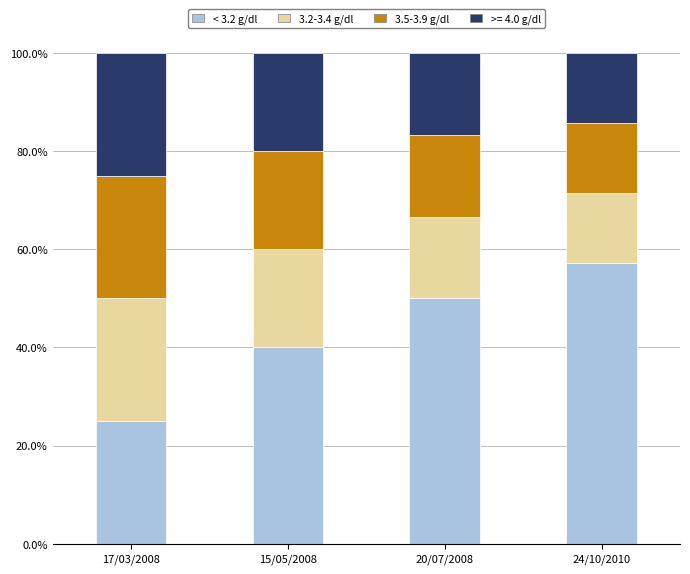

Rank the categories by < 3.2 g/dl value from lowest to highest.

17/03/2008, 15/05/2008, 20/07/2008, 24/10/2010